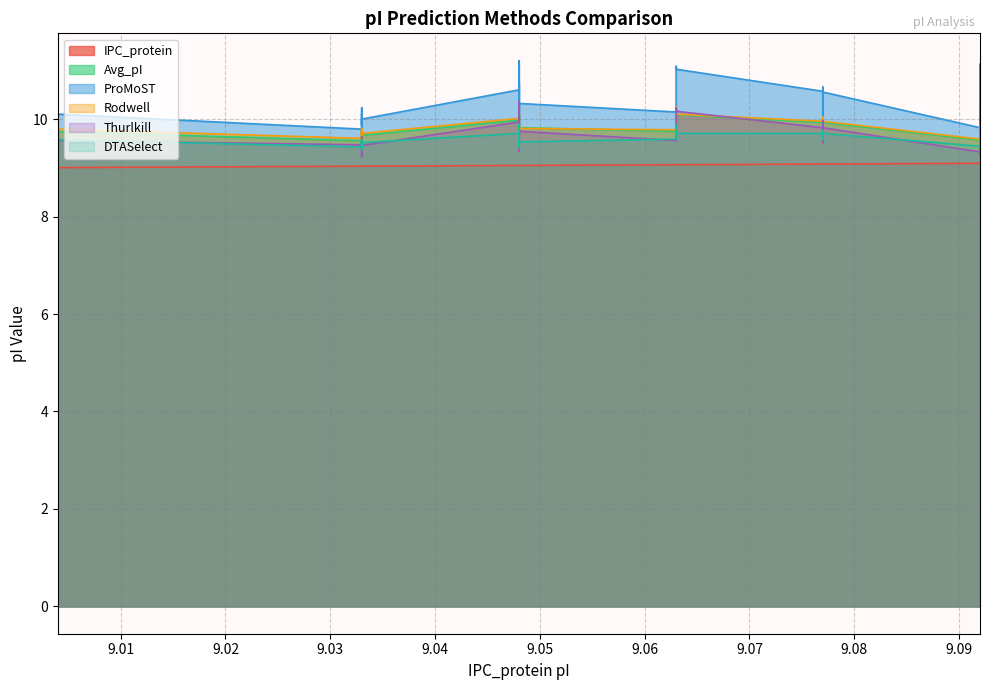

What are all the series names shown in the legend?

IPC_protein, Avg_pI, ProMoST, Rodwell, Thurlkill, DTASelect